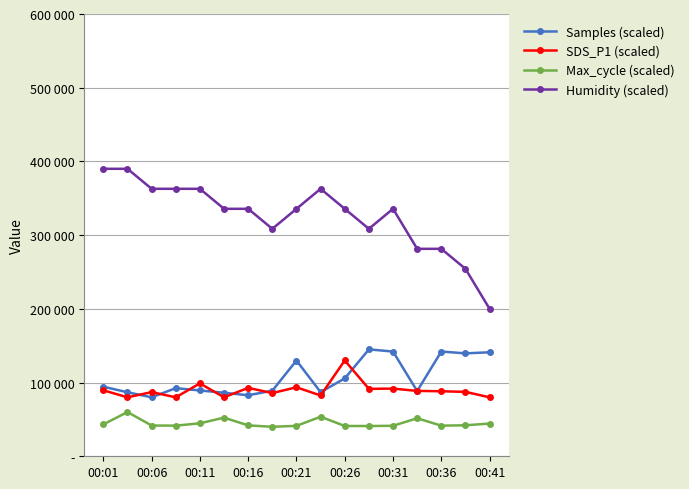

In Max_cycle (scaled), how many points are higher than both neighbors (excluding endpoints)?

4